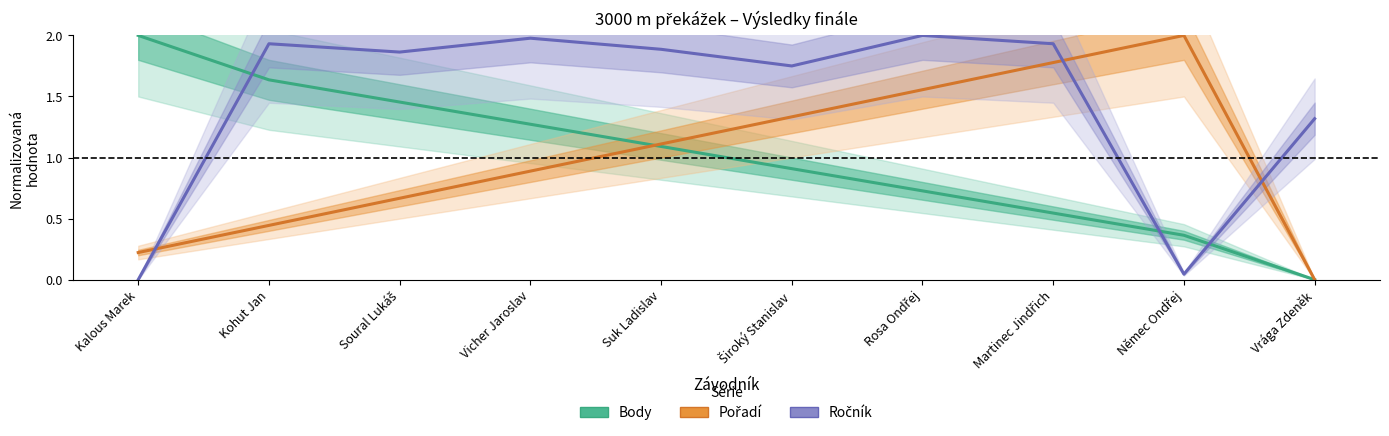

What is the value of the Body point at the 9th from the left?

0.4